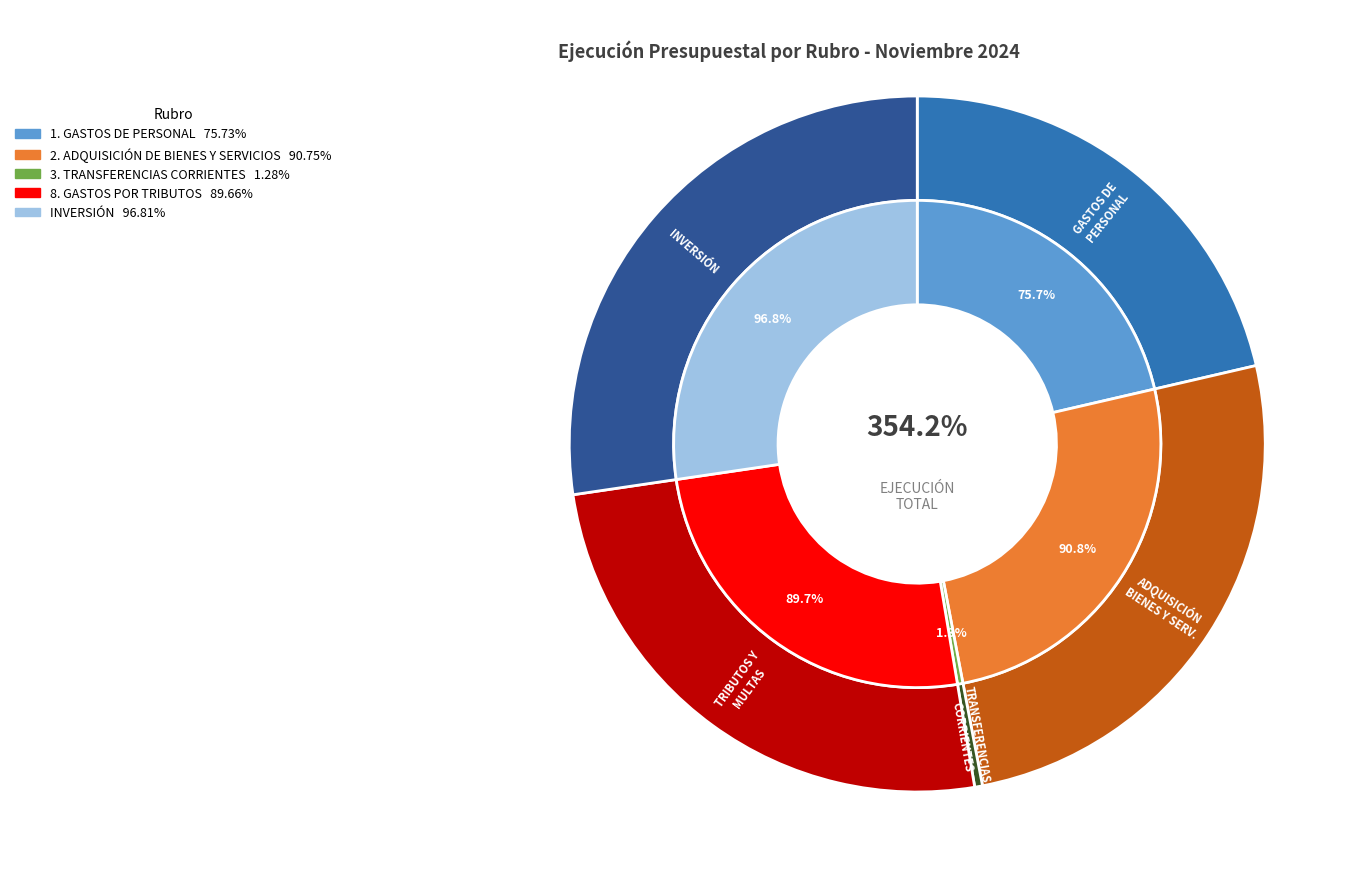

Rank the categories by value from highest to lowest.

INVERSIÓN, 2. ADQUISICIÓN DE BIENES Y SERVICIOS, 8. GASTOS POR TRIBUTOS, 1. GASTOS DE PERSONAL, 3. TRANSFERENCIAS CORRIENTES